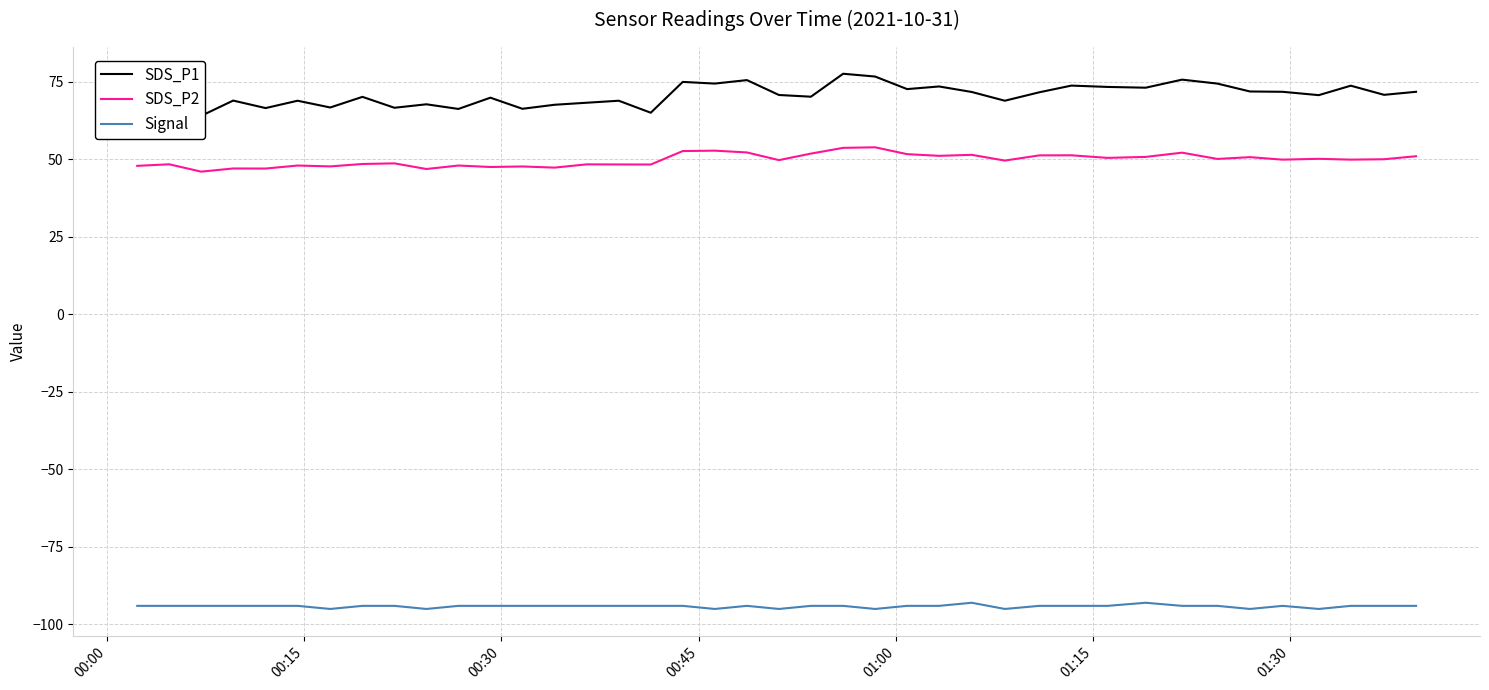

What is the highest value of the Signal series?

-93.0